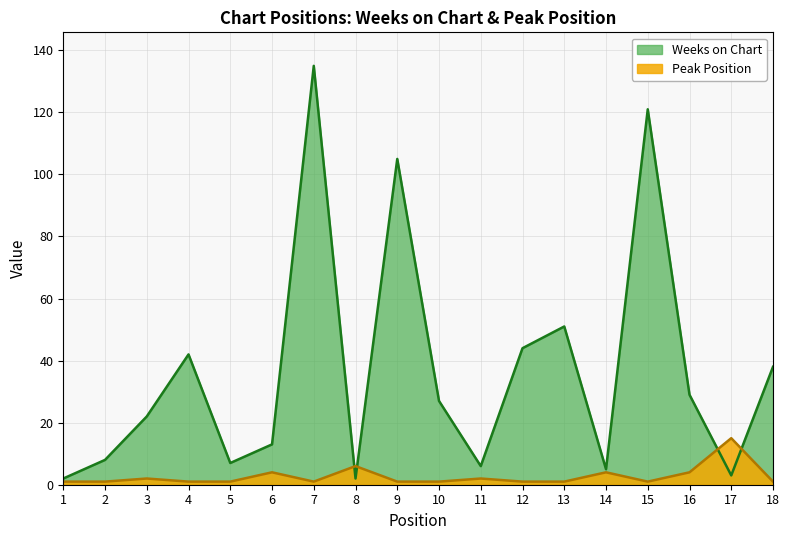

What is the sum of the Peak Position values at 11 and 15?

3